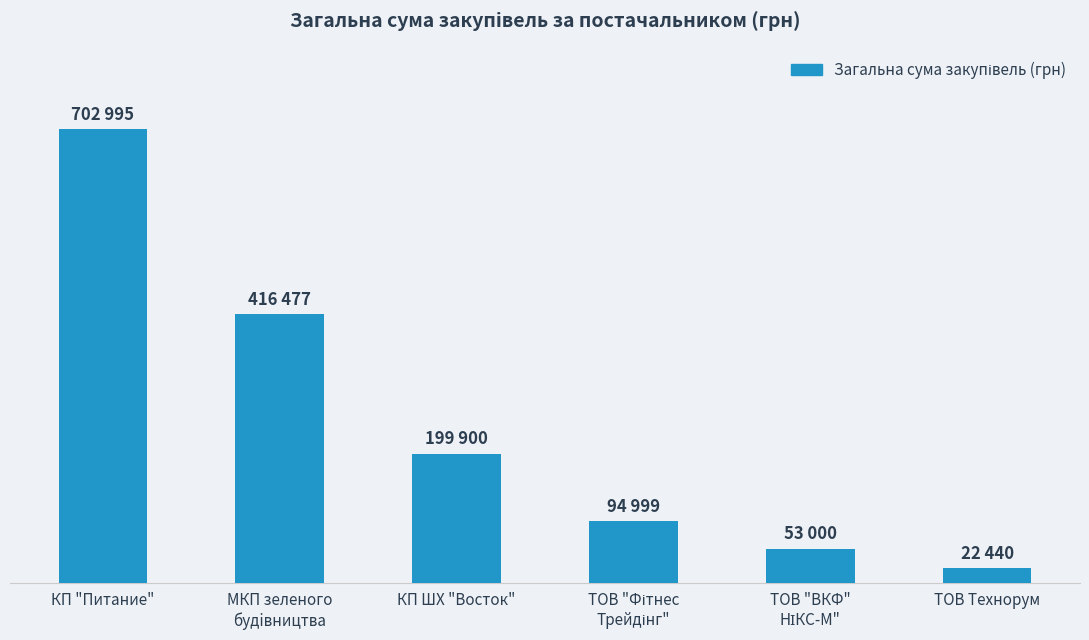

Are the bars horizontal?

No